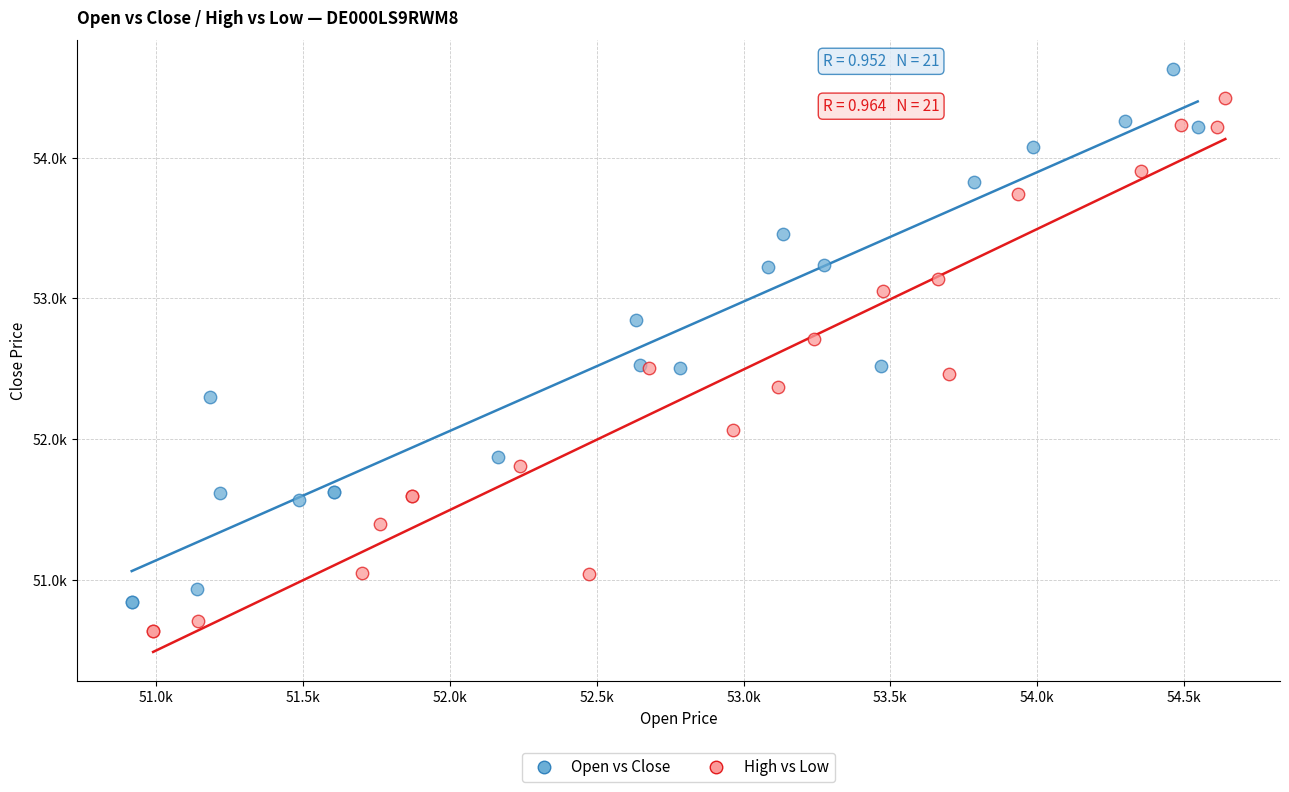

Which series reaches the maximum Y coordinate?

Open vs Close